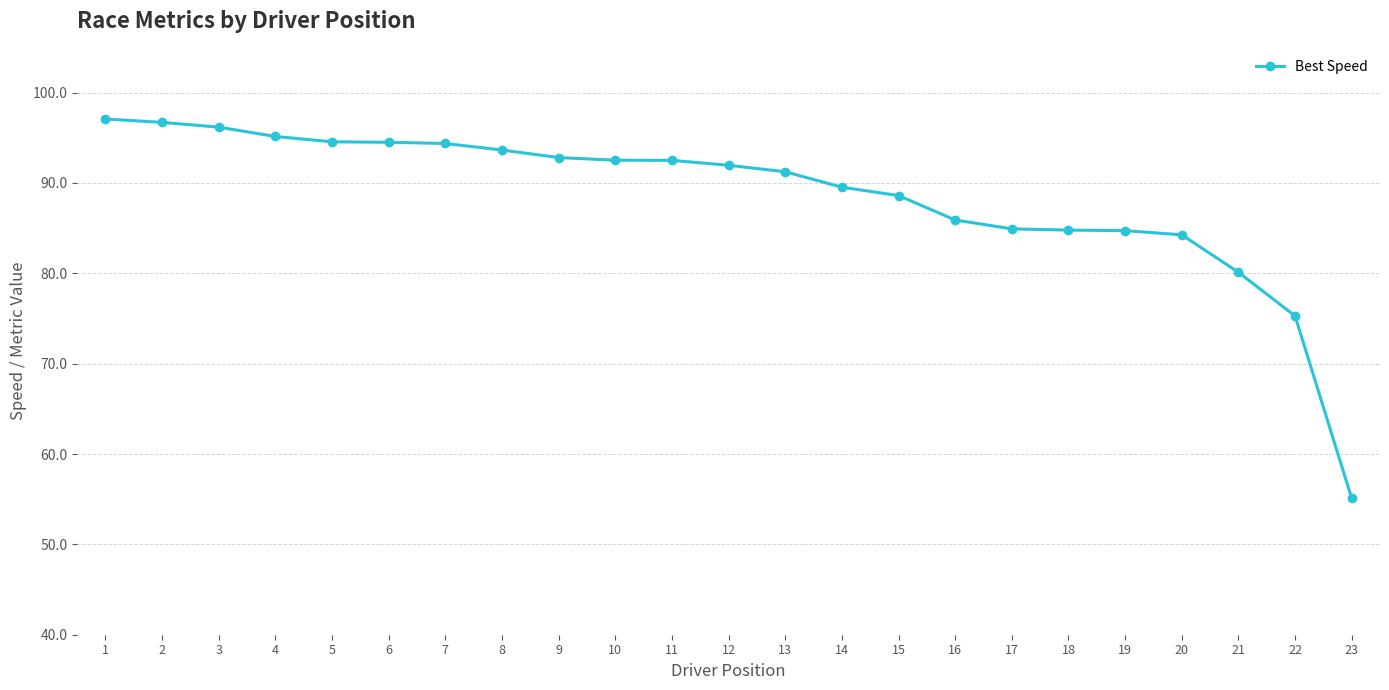

At which label is the value closest to 76?

22